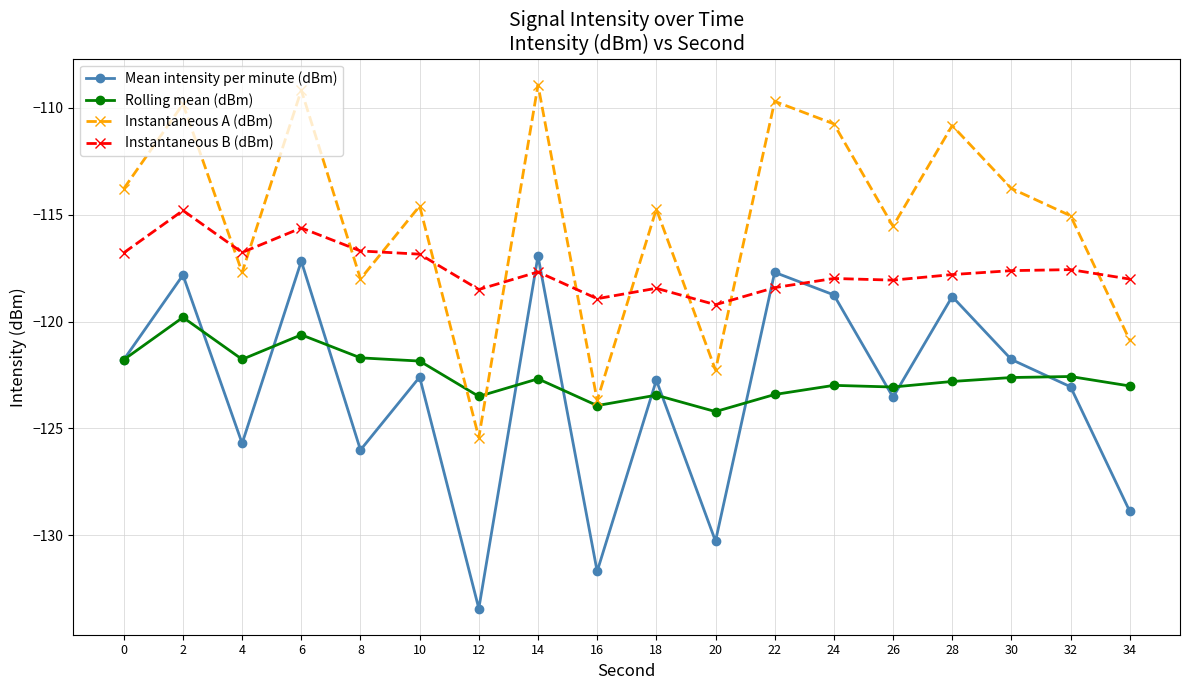

At which label is Mean intensity per minute (dBm) closest to -125?

4